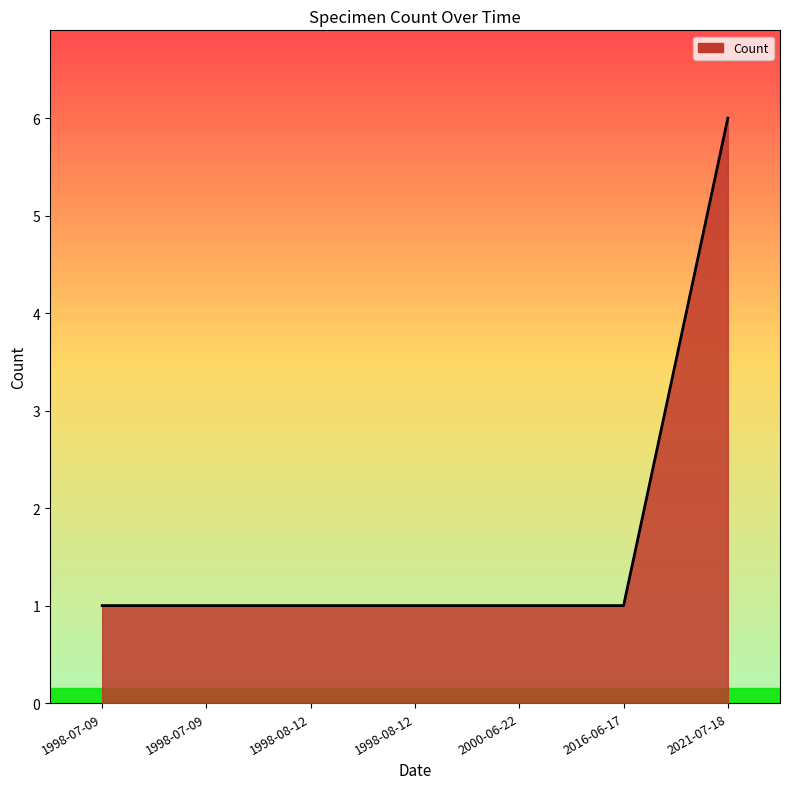

Is this an area chart (filled region under the line)?

Yes